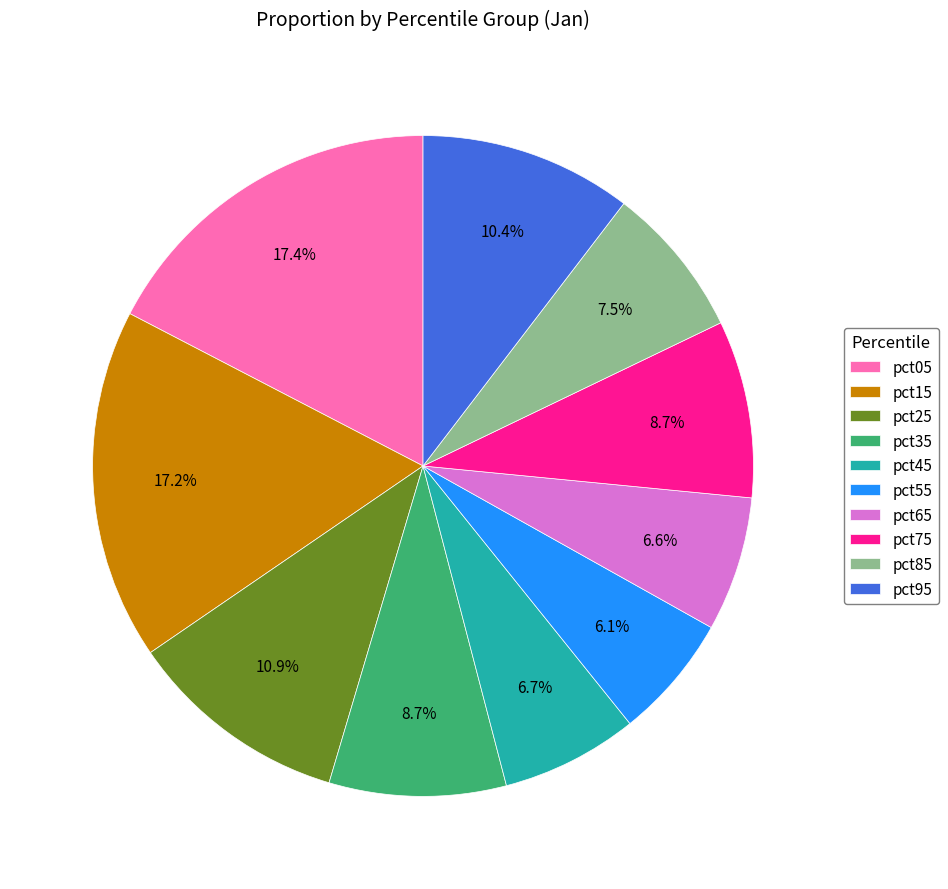

Does any single category account for the majority?

No